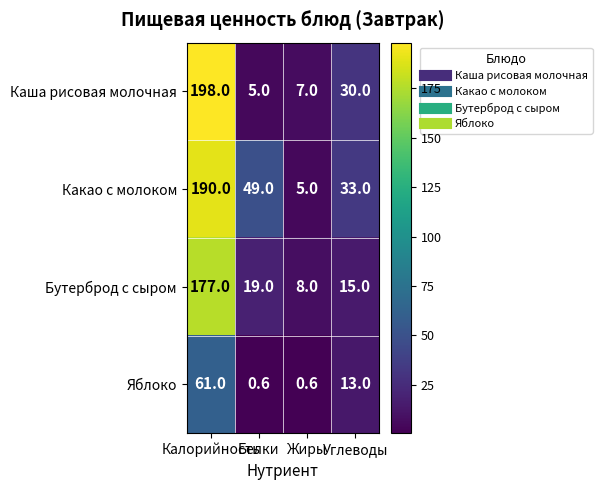

Which series has the largest range (max minus min)?

Каша рисовая молочная